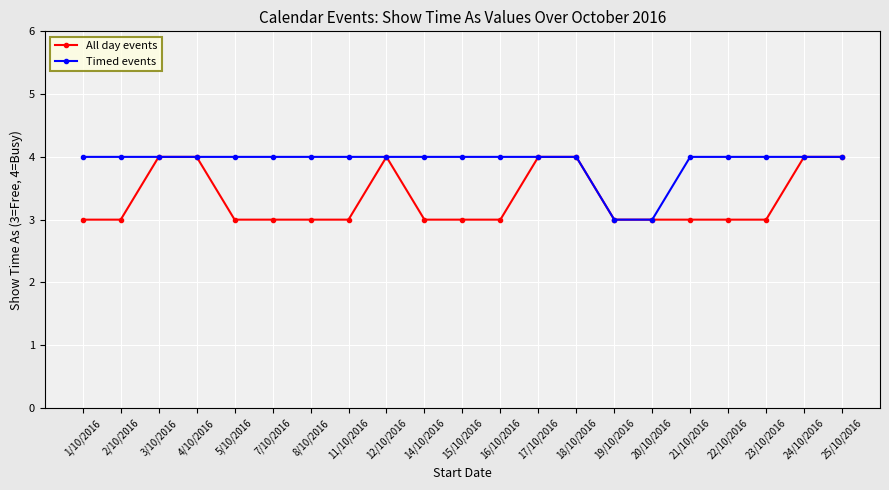

Is the value of All day events at 1/10/2016 greater than the value of Timed events at 22/10/2016?

No